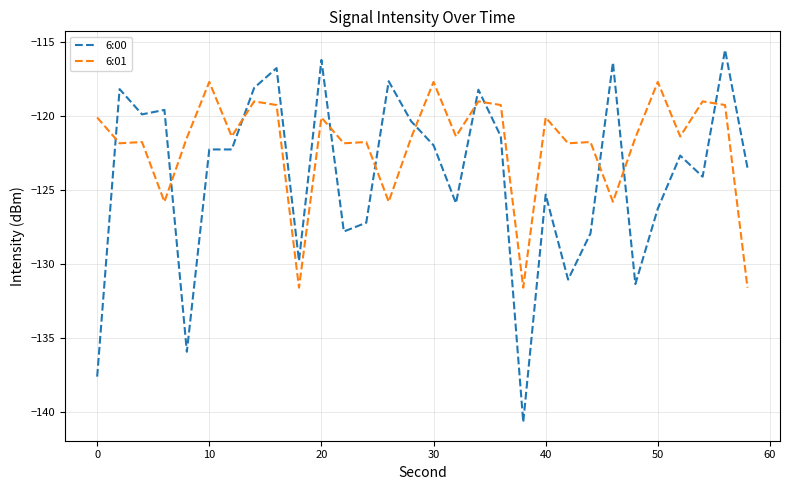

Which series has the largest total across all categories?

6:01